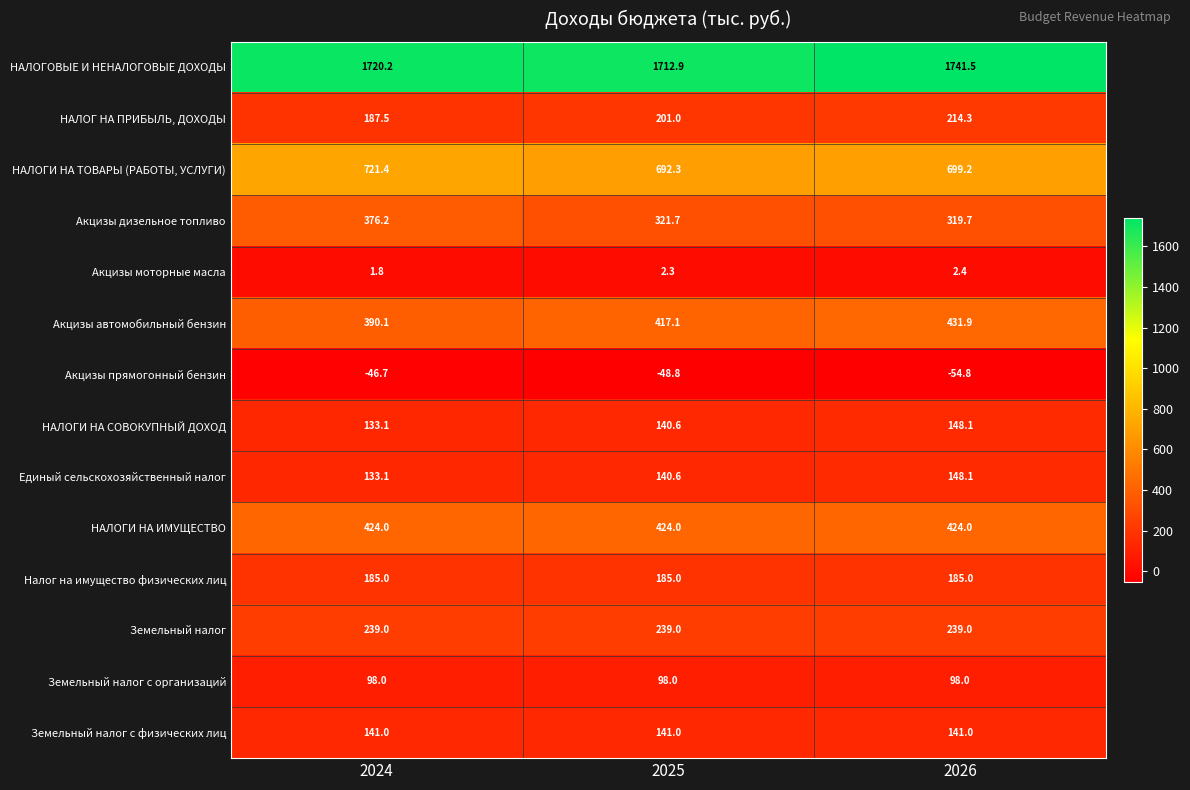

What is the average value of the Акцизы дизельное топливо series?

339.2